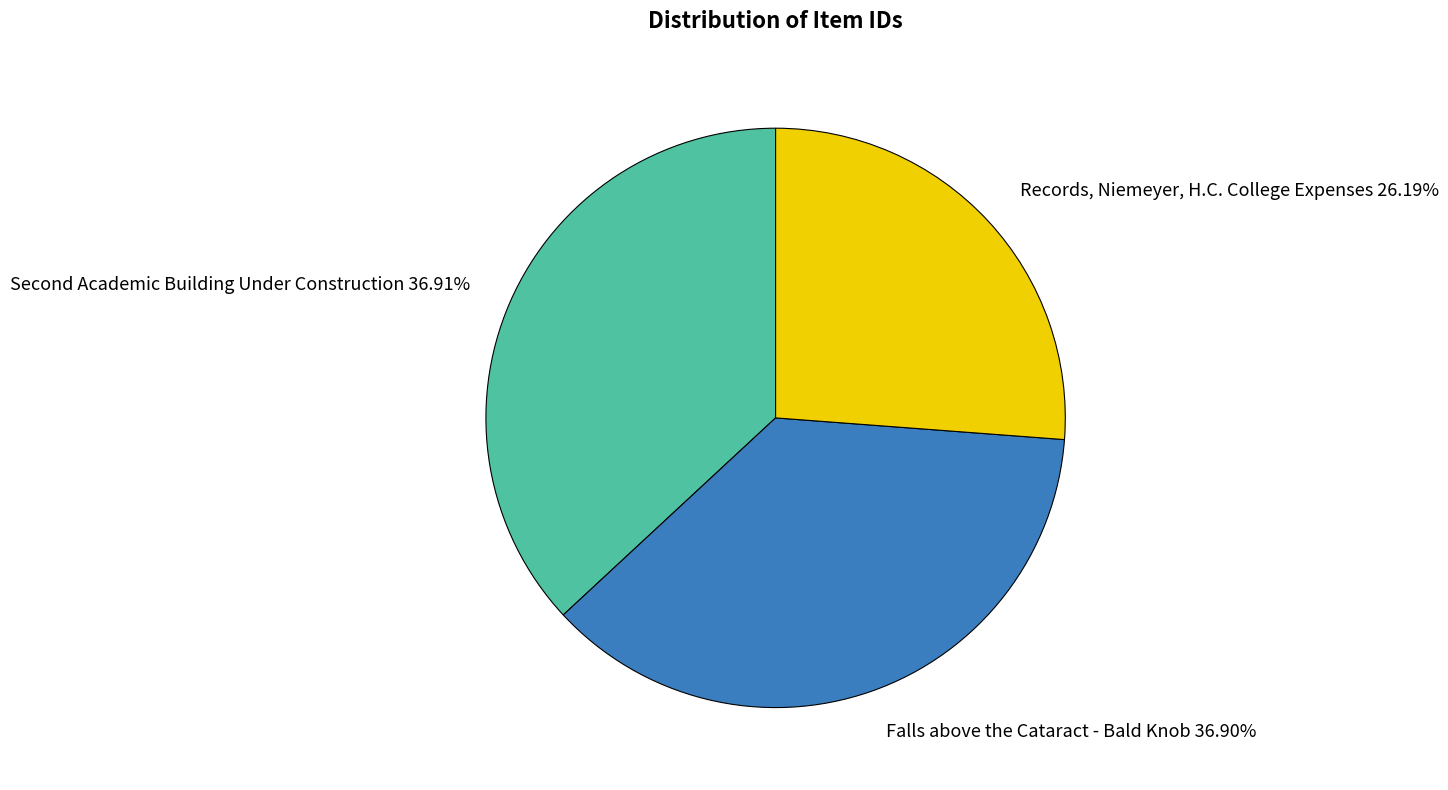

Rank the categories by value from highest to lowest.

Second Academic Building Under Construction, Falls above the Cataract - Bald Knob, Records, Niemeyer, H.C. College Expenses